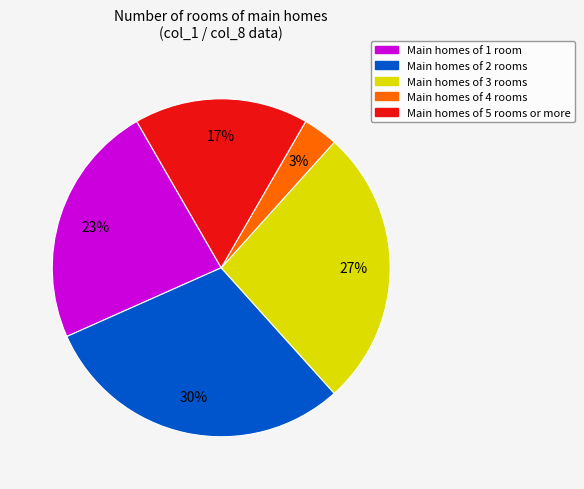

To the nearest percent, what is the average slice percentage?

20%